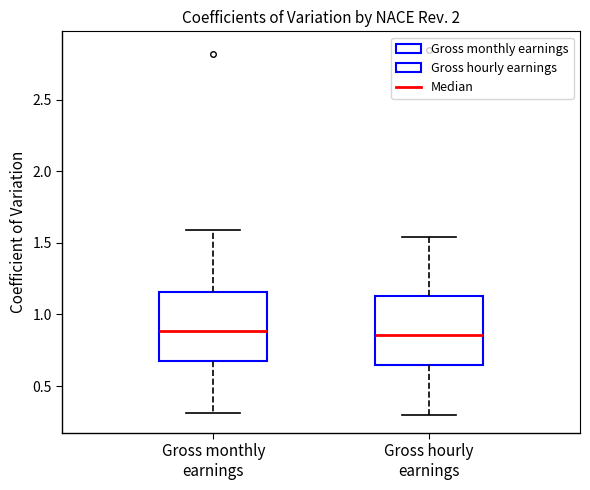

Reading left to right, transcribe this box plot: for each box, give where its median line is, the range the box spans, and where its two whiskers end, as read against the y-axis. The values are not printed on the chart, so give them approximately, as read against the axis.

Gross monthly earnings: median 0.90, box 0.70 to 1.15, whiskers 0.30 to 1.60
Gross hourly earnings: median 0.85, box 0.65 to 1.15, whiskers 0.30 to 1.55